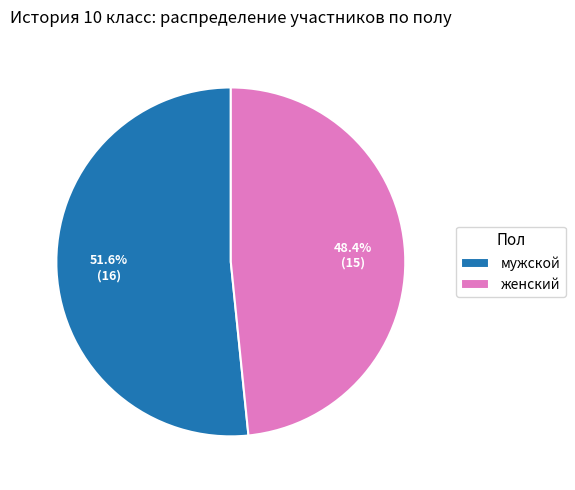

Does мужской represent more than half of the total?

Yes